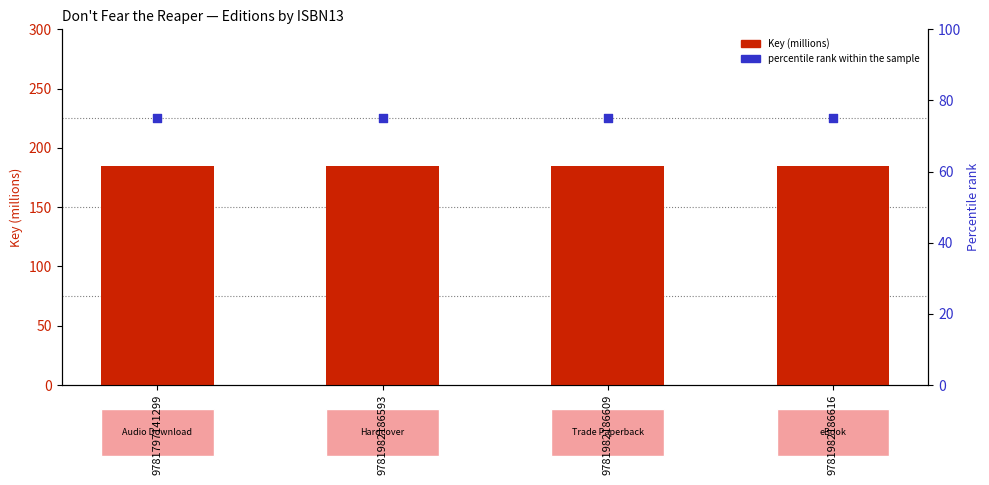

Is the value of Key (millions) at 9781982186609 greater than the value of percentile rank within the sample at 9781982186593?

Yes